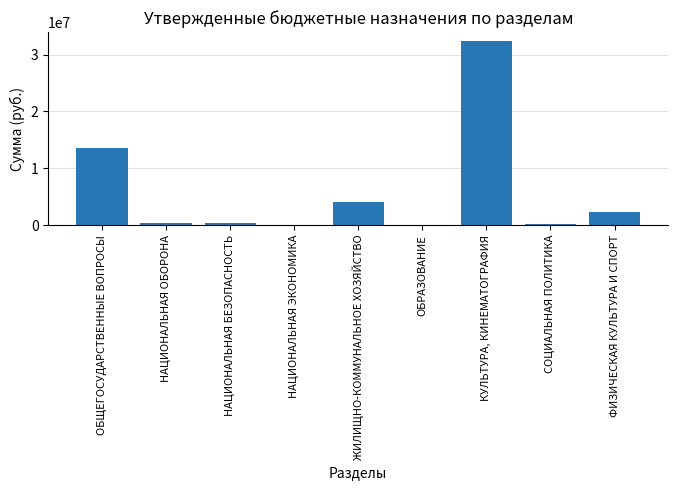

At which label does the data first exceed 418200?

ОБЩЕГОСУДАРСТВЕННЫЕ ВОПРОСЫ